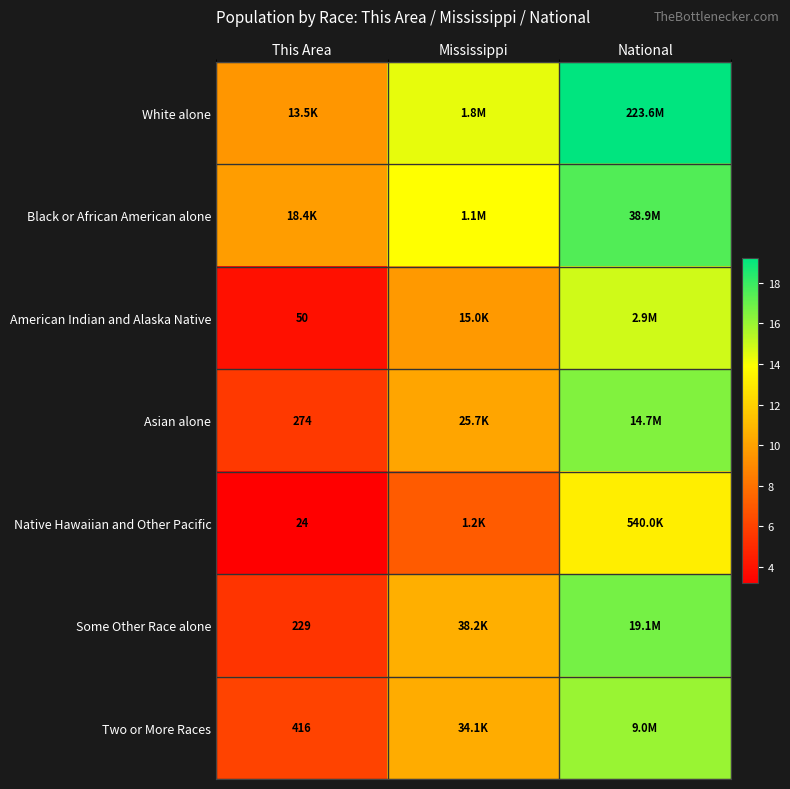

List the series in order of their peak value, highest first.

White alone, Black or African American alone, Some Other Race alone, Asian alone, Two or More Races, American Indian and Alaska Native, Native Hawaiian and Other Pacific